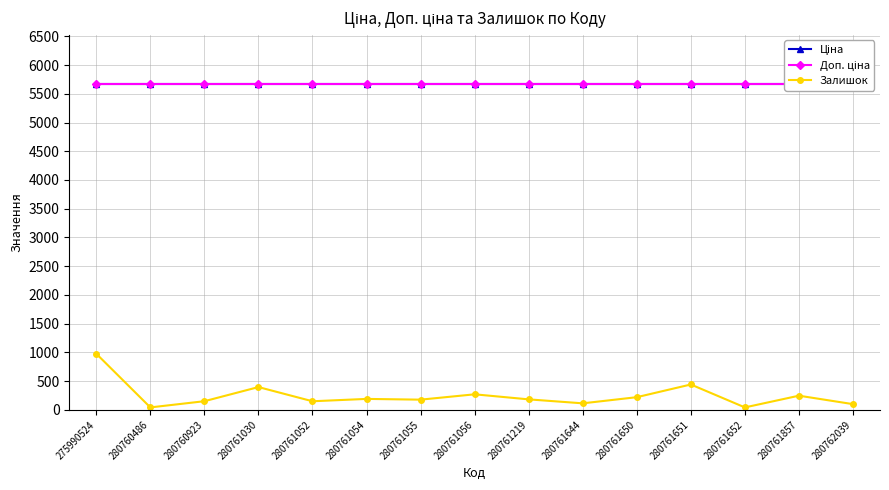

Which has a higher value, 280761052 or 280761219?

280761052